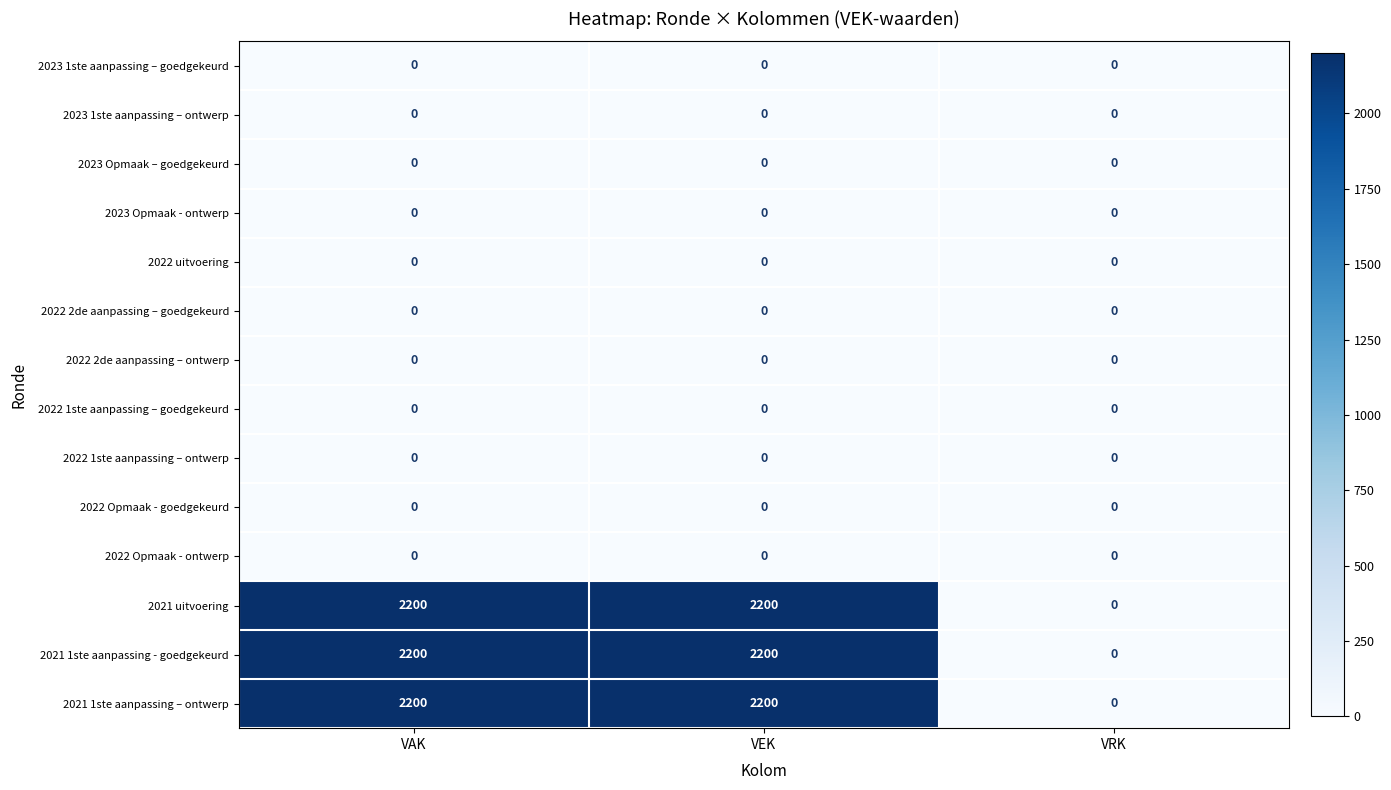

How many values in the 2021 1ste aanpassing – ontwerp series are below 2200?

1